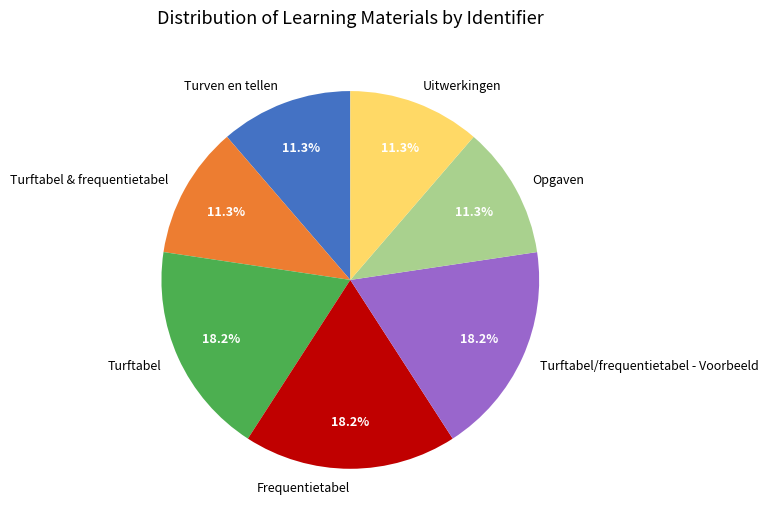

To the nearest percent, what is the combined percentage of Turftabel & frequentietabel and Uitwerkingen?

23%